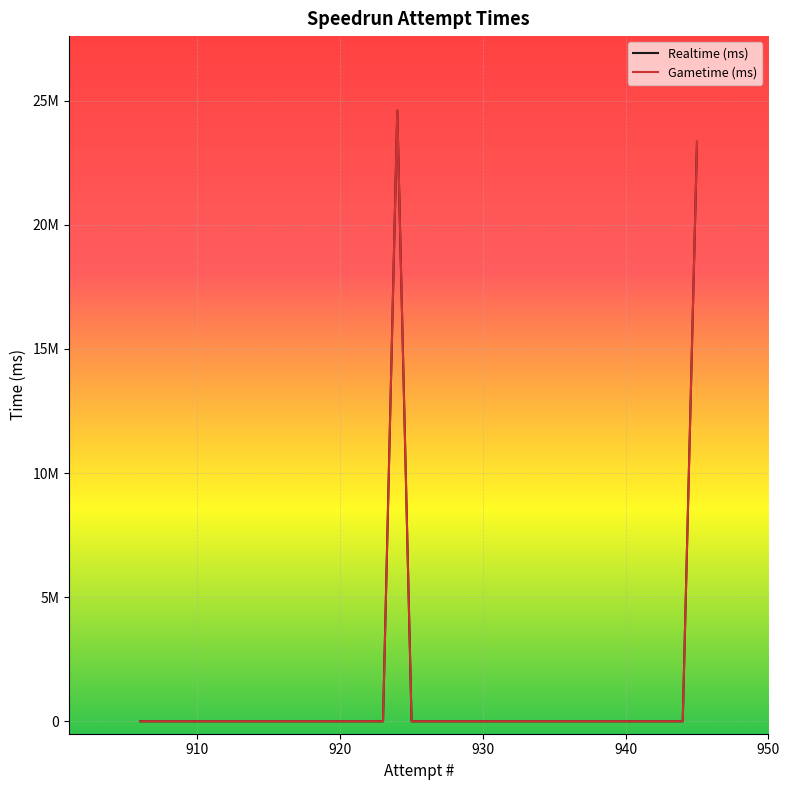

What are all the series names shown in the legend?

Realtime (ms), Gametime (ms)